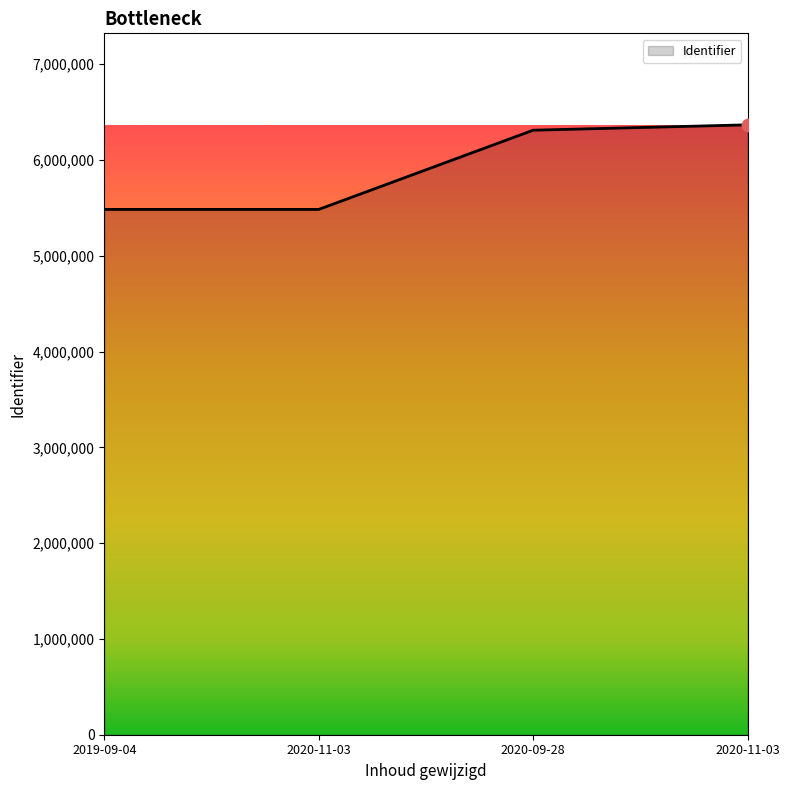

Which has a higher value, 2019-09-04 or 2020-09-28?

2020-09-28